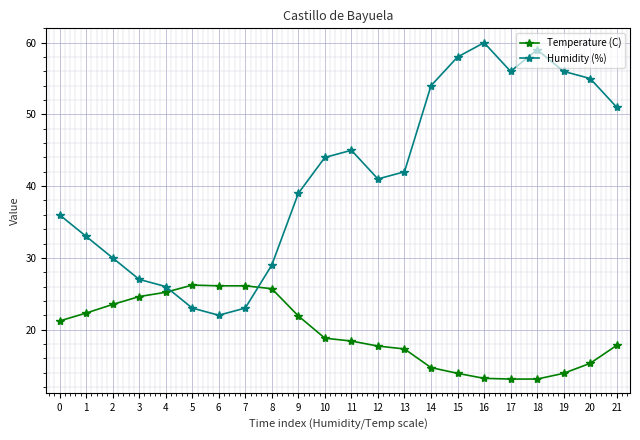

The Humidity (%) series shows 36.0 at 0. True or false?

True